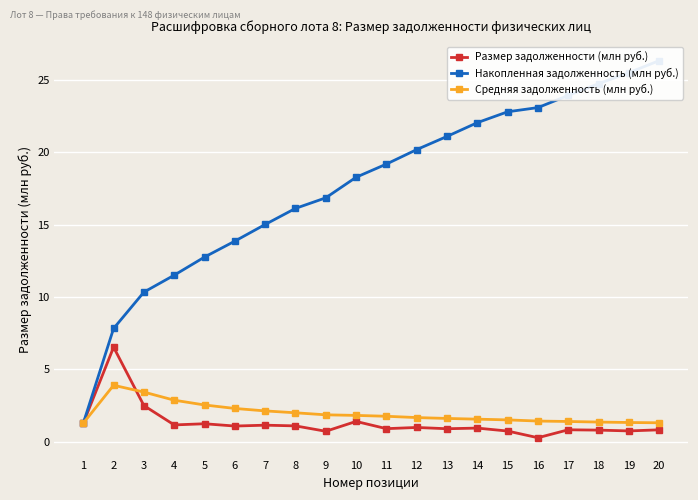

At which category does the chart reach its minimum across all series?

16